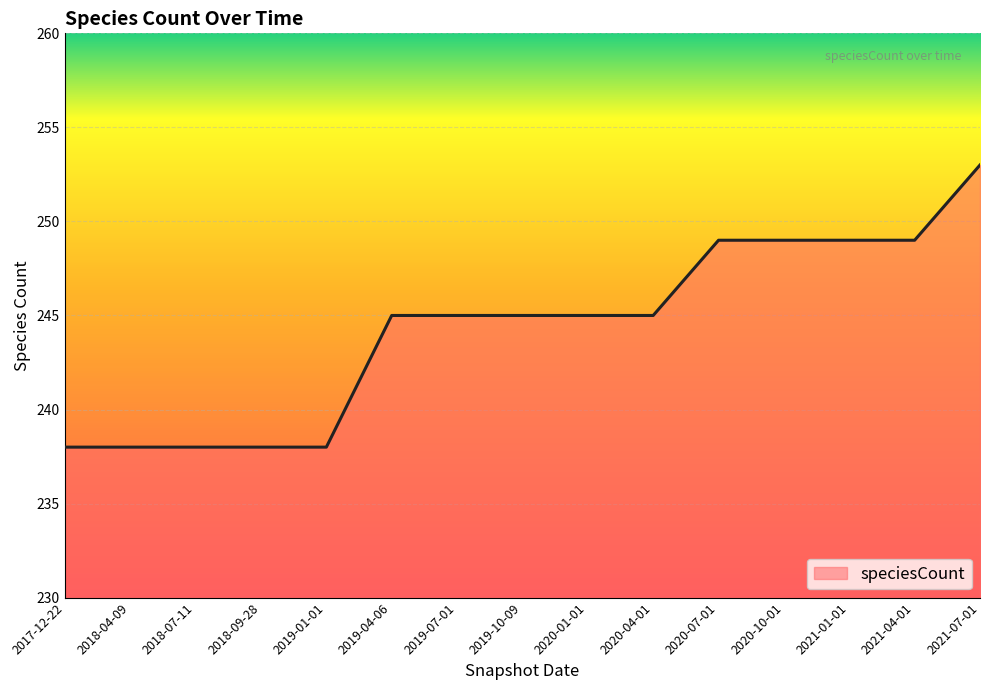

What is the sum of the values at 2019-07-01 and 2020-10-01?

494